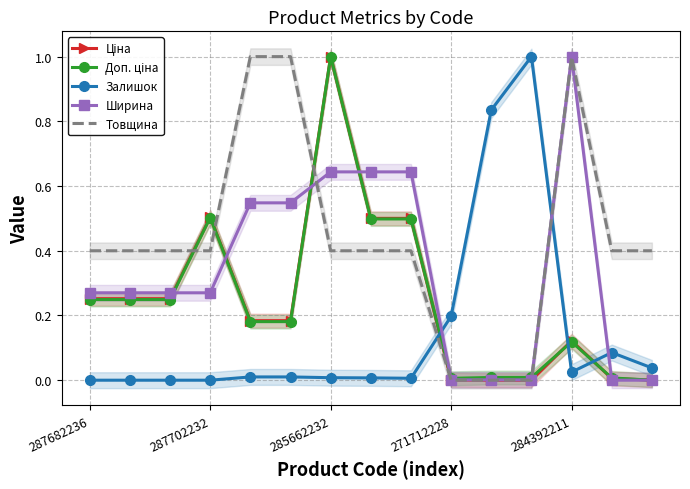

Is this an area chart (filled region under the line)?

No